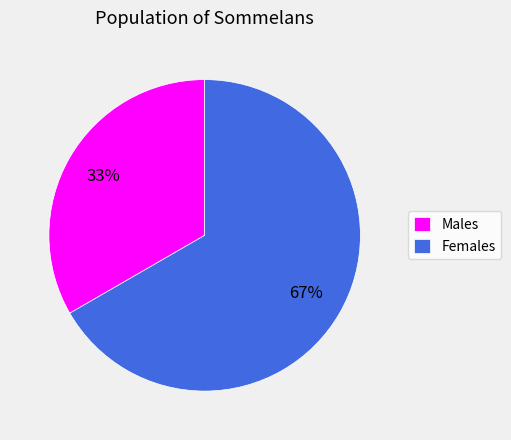

To the nearest percent, what is the combined percentage of Females and Males?

100%